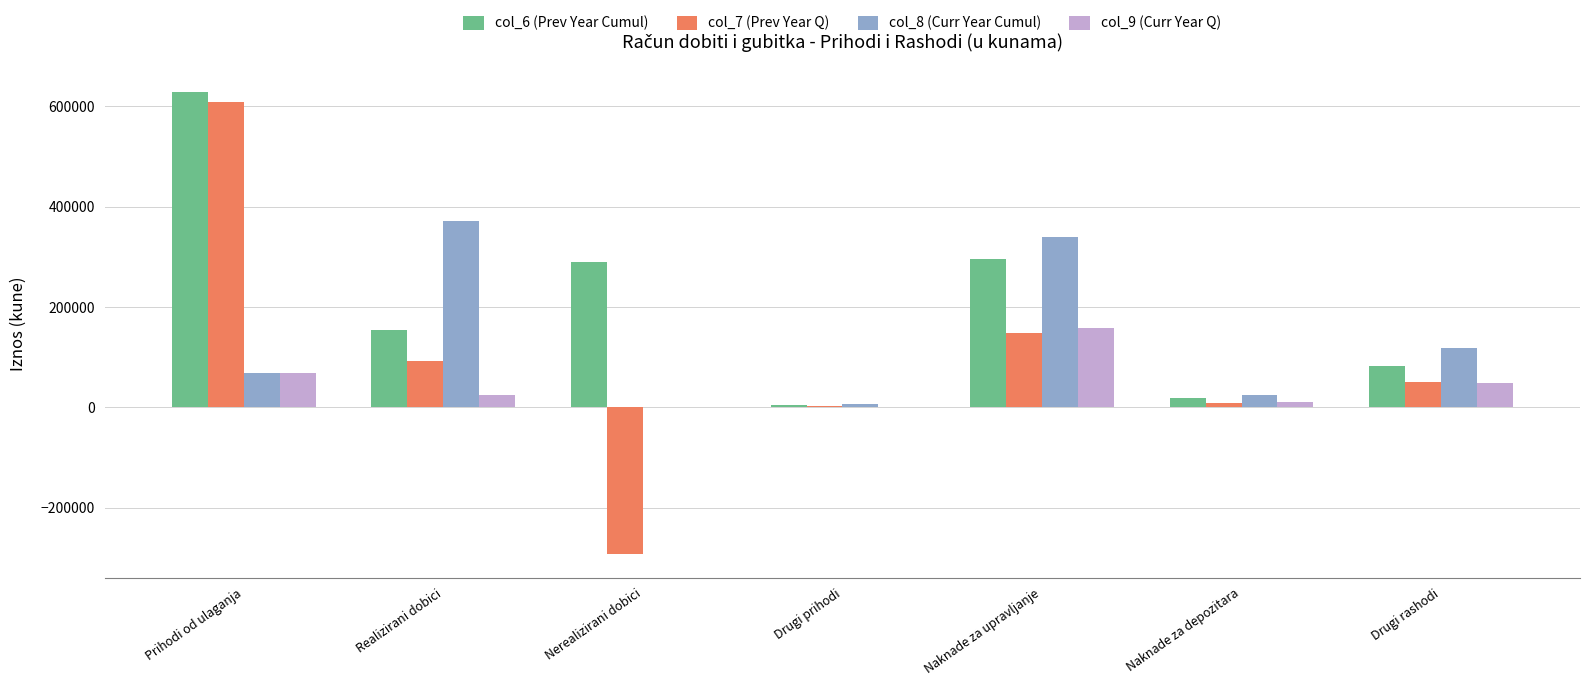

What is the total value across all series at Naknade za upravljanje?

941099